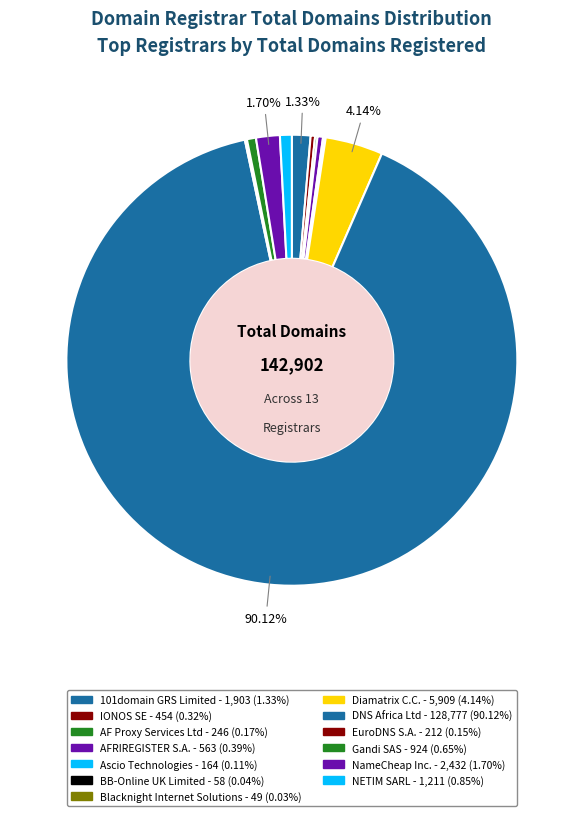

Count the number of slices in the pie.

13